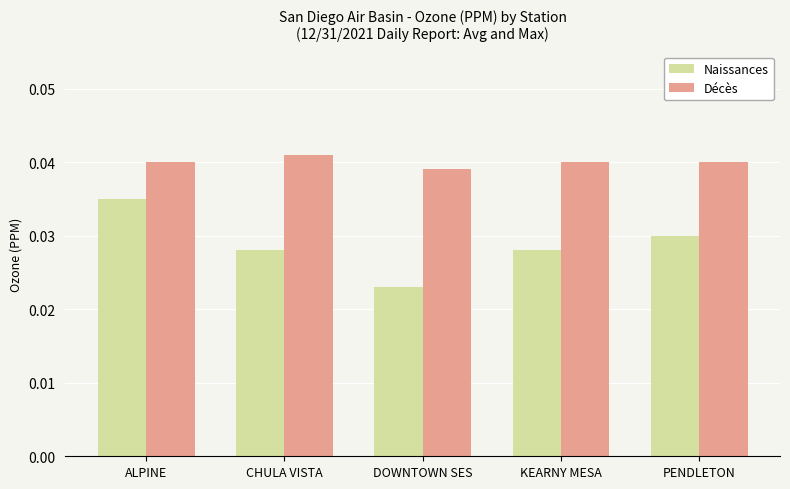

Where is Naissances nearest to the value 0?

DOWNTOWN SES